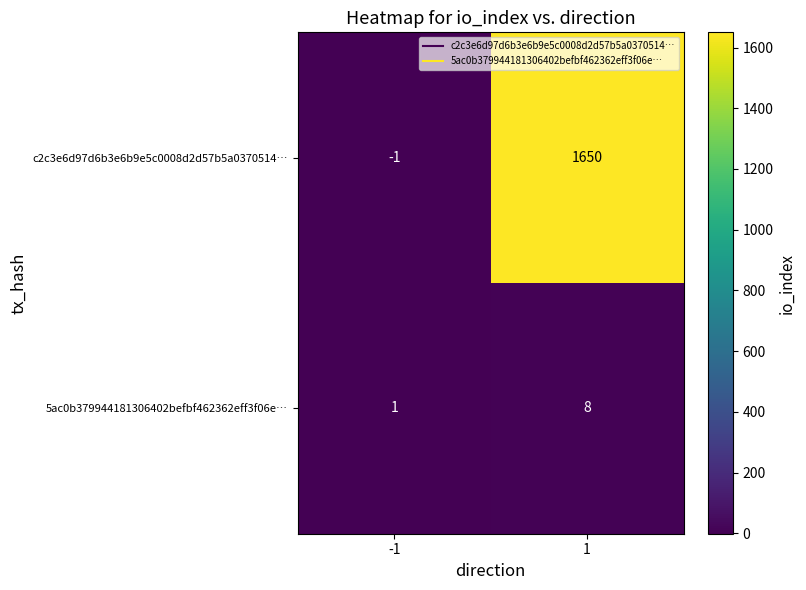

What is the highest value of the 5ac0b379944181306402befbf462362eff3f06e… series?

8